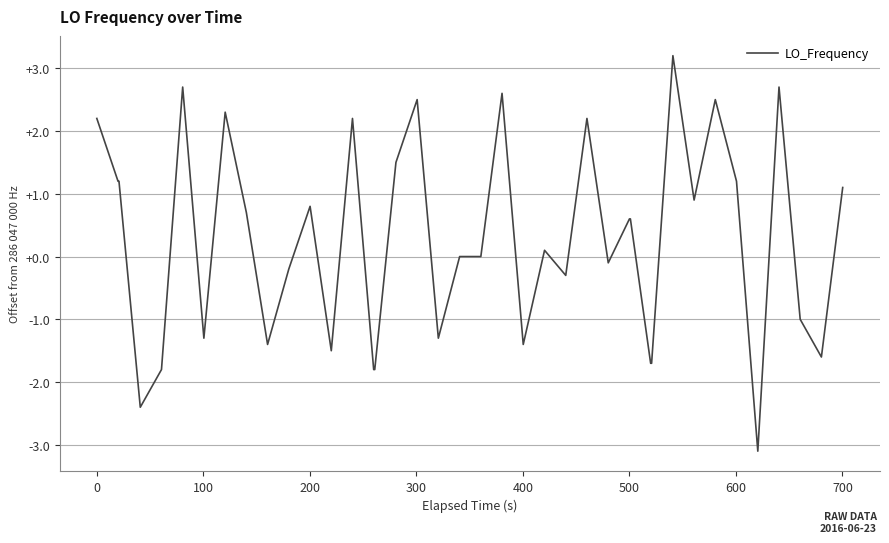

What is the difference between the maximum and minimum values?

6.3